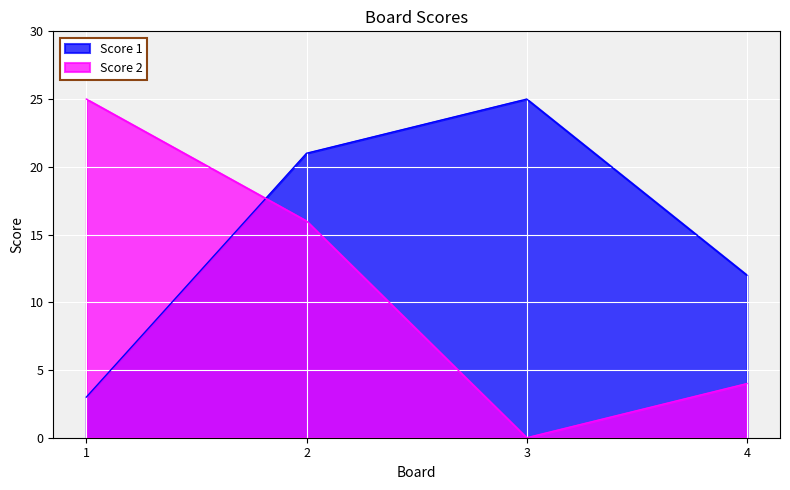

True or false: Score 2 has more than 0 points higher than both neighbors.

False